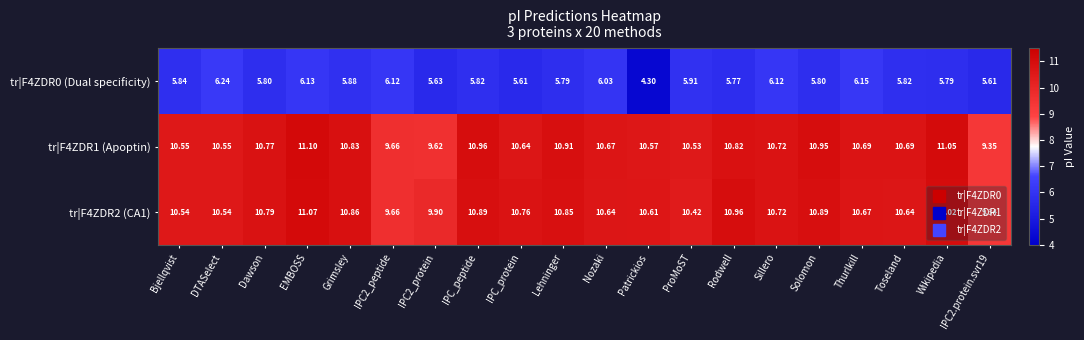

Between IPC_protein and IPC2.protein.svr19, which series saw the biggest shift?

tr|F4ZDR2 (CA1)